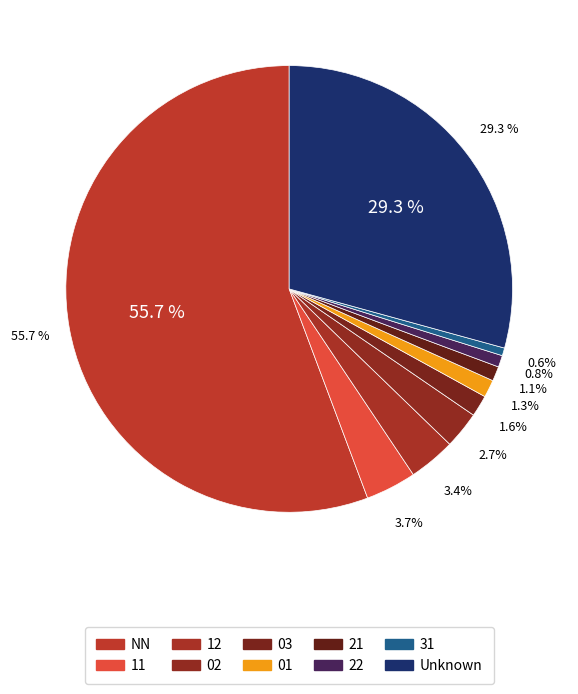

Count the number of slices in the pie.

10